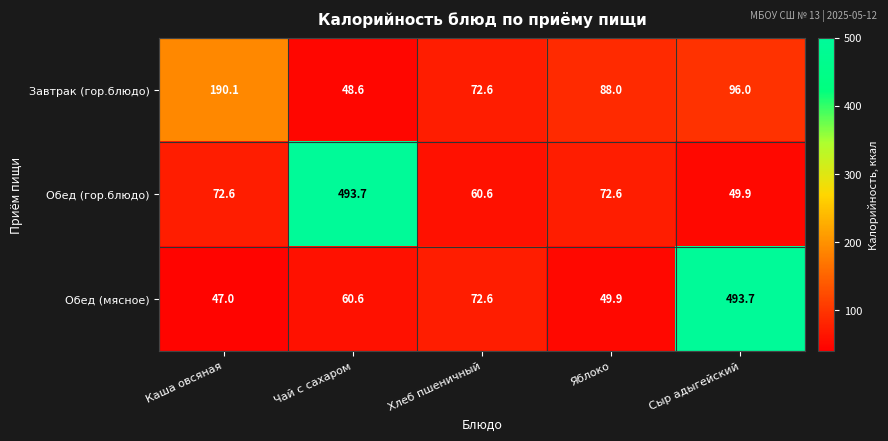

Which series changed the most between Хлеб пшеничный and Сыр адыгейский?

Обед (мясное)